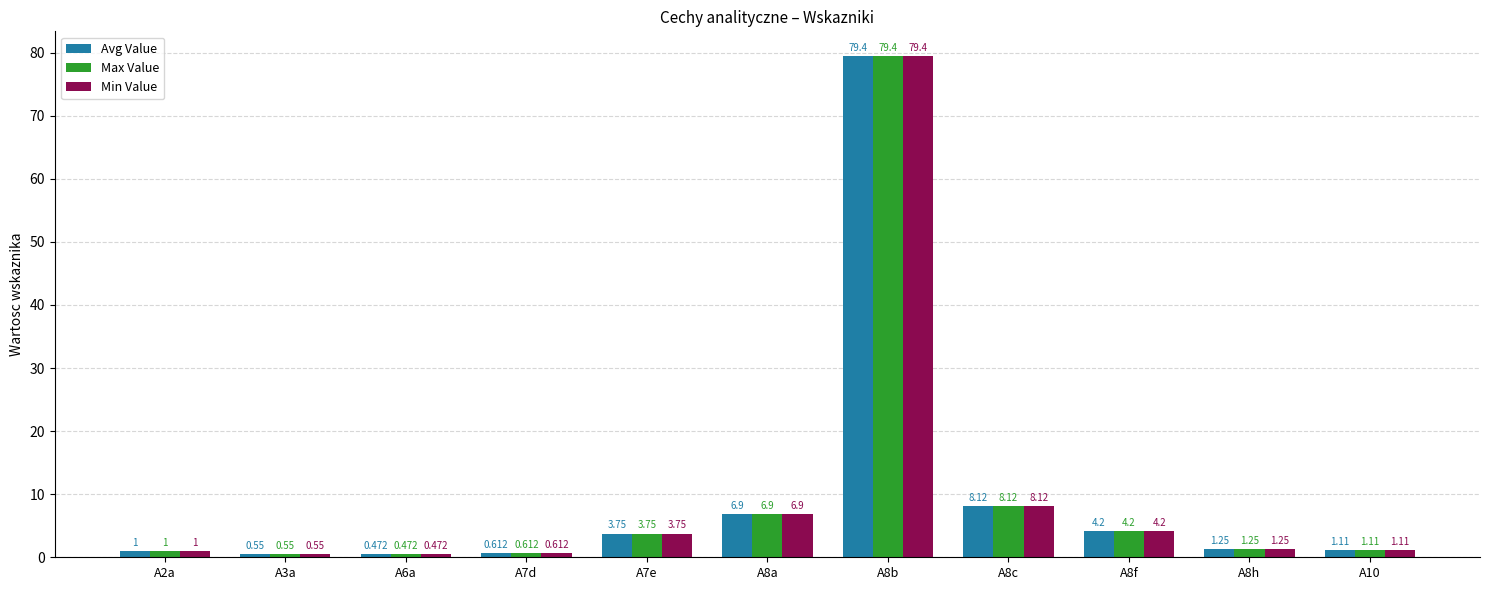

Is it true that Max Value equals 11.1 at A8a?

False